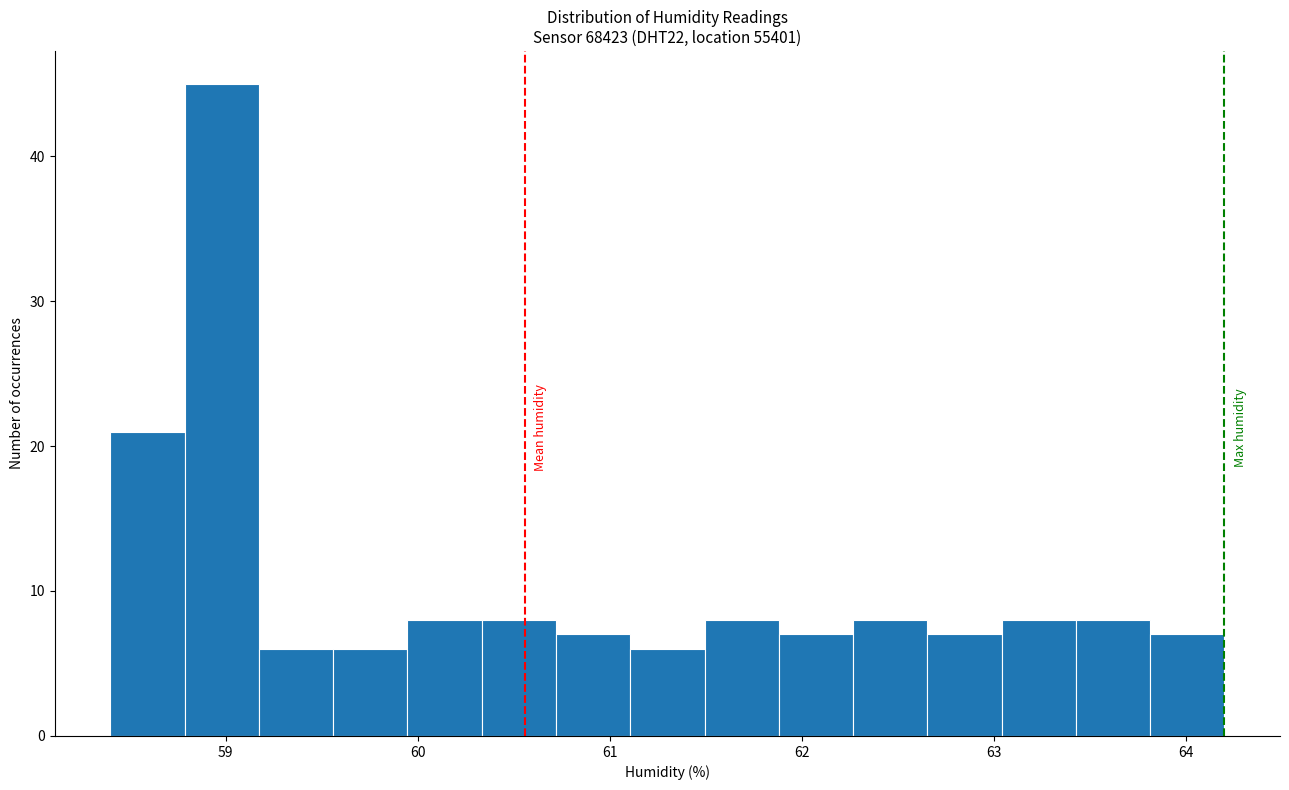

Around what value on the x-axis is the tallest bar? Give the approximate position of its centre, as read against the axis.

59.0